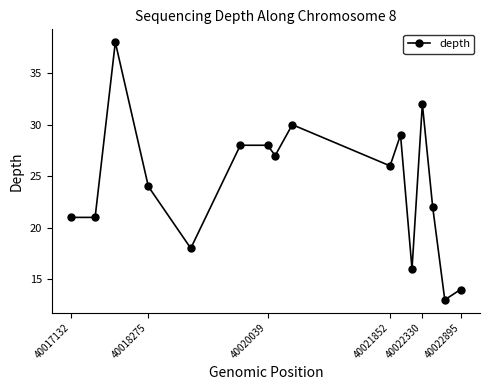

What is the average value?

24